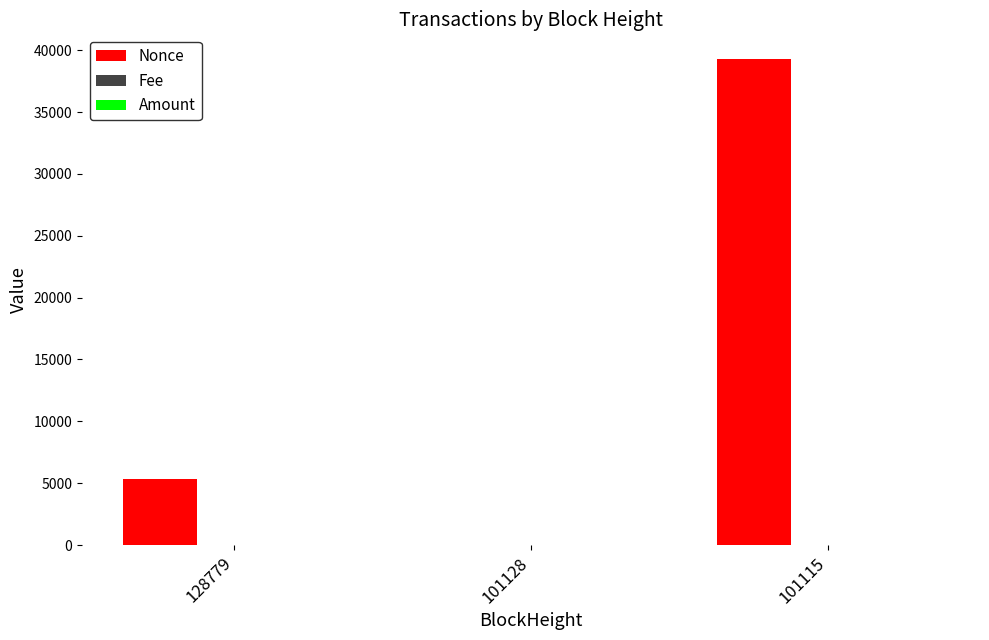

True or false: Nonce has a value of 39314.0 at 101115.

True